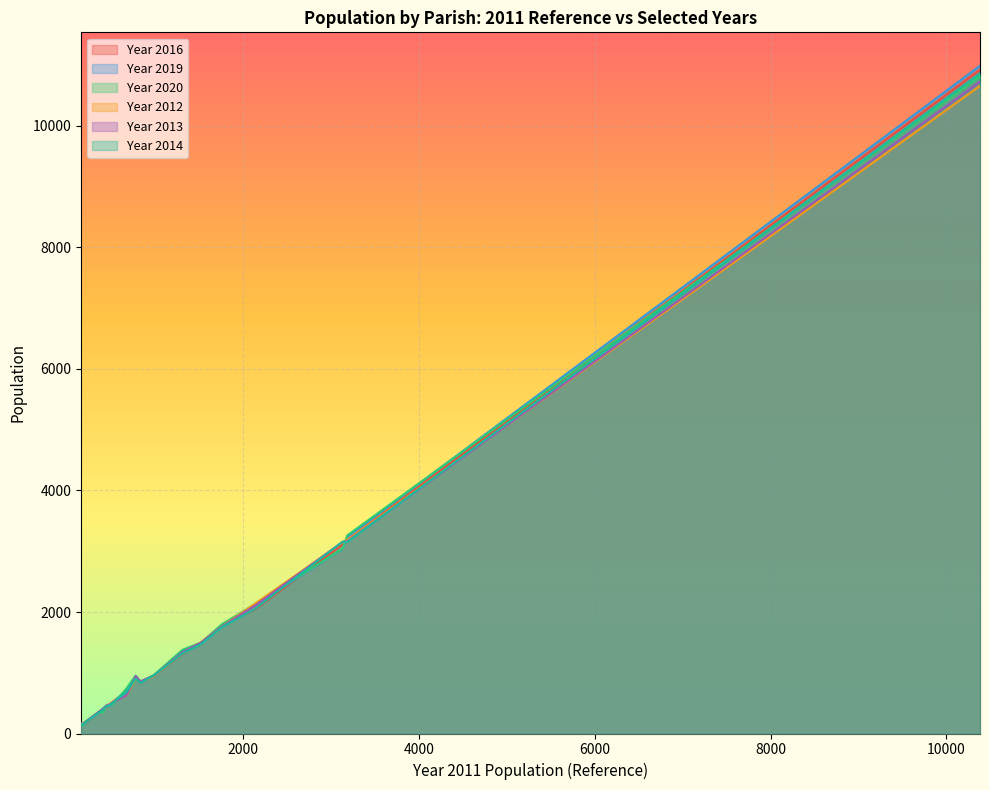

Which series has the largest range (max minus min)?

Year 2019